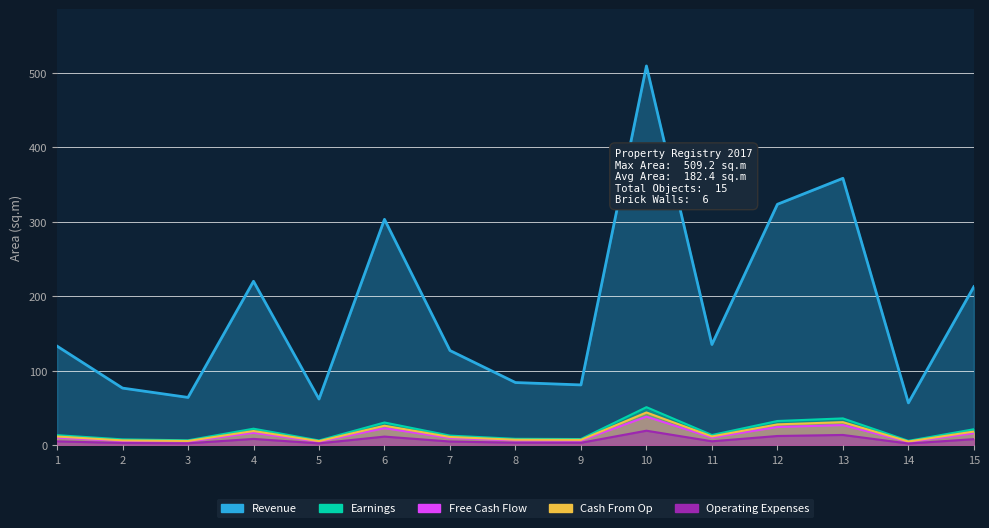

How many lines are shown in the chart?

5